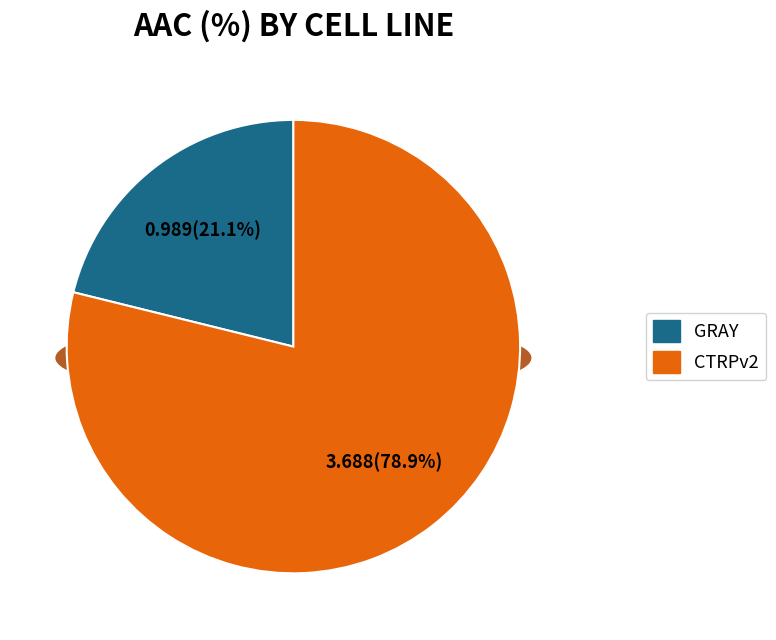

Is it true that CTRPv2 is 79% of the pie?

True